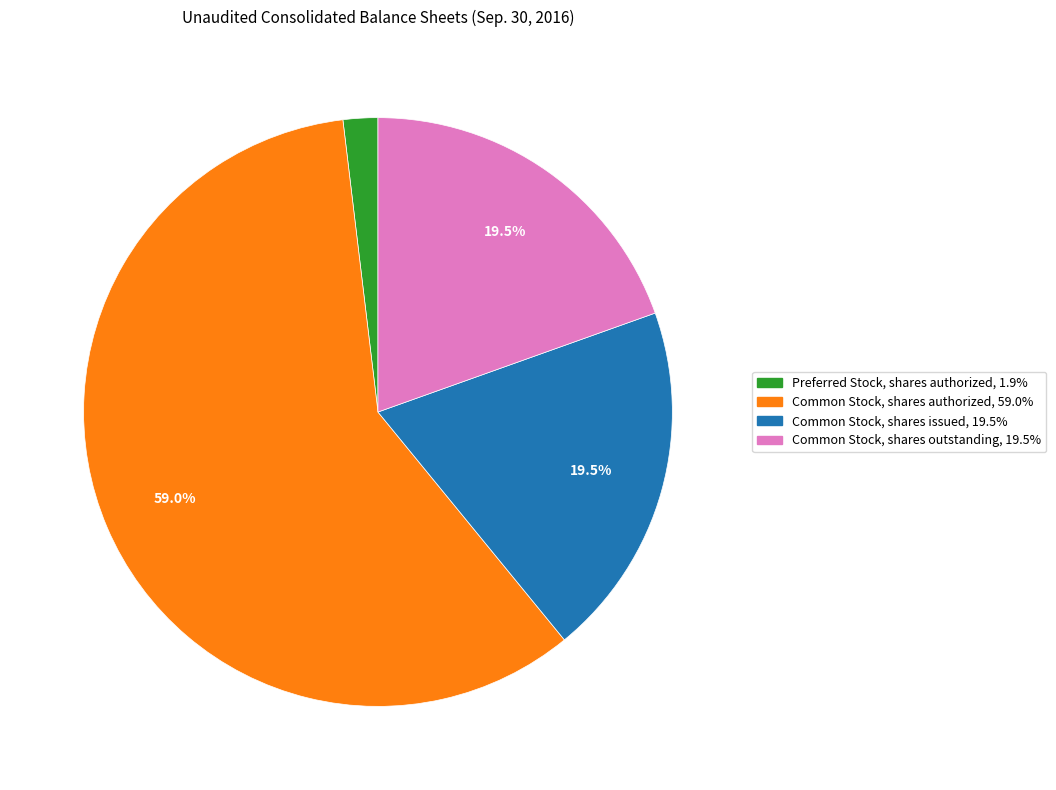

Which has a higher value, Common Stock, shares issued or Preferred Stock, shares authorized?

Common Stock, shares issued